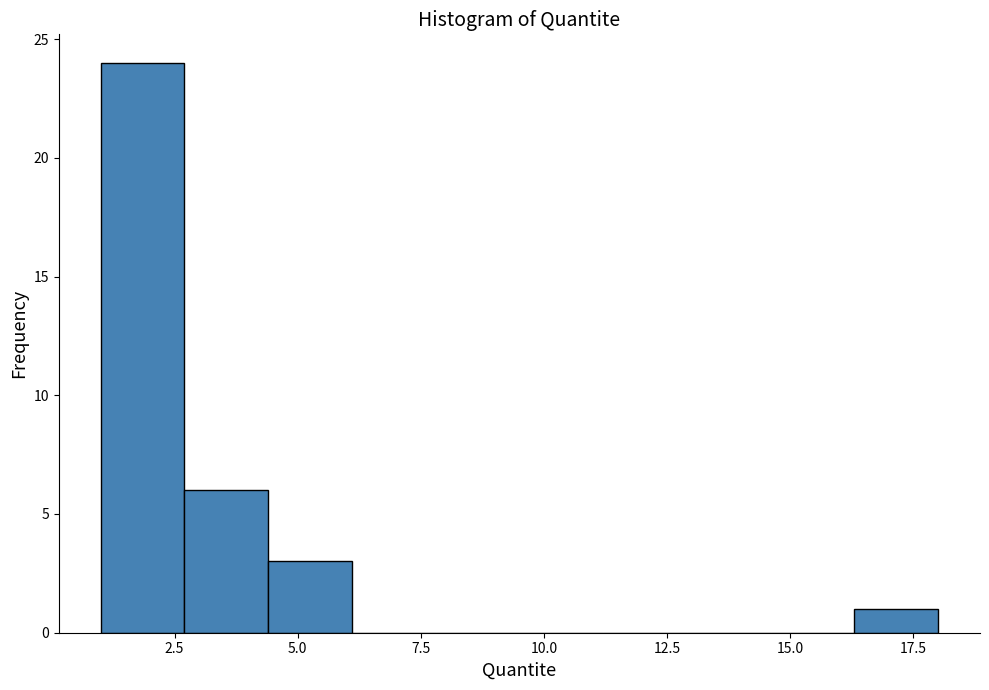

Around what value on the x-axis is the tallest bar? Give the approximate position of its centre, as read against the axis.

2.0